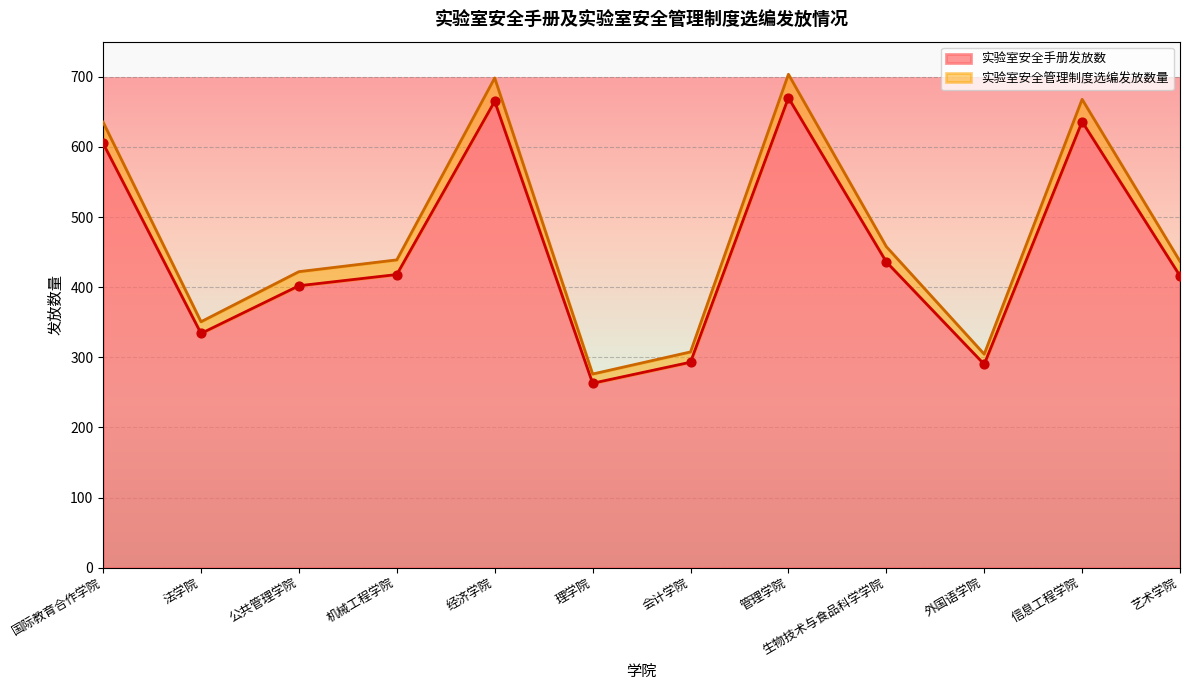

Which series contains the highest Y value?

实验室安全管理制度选编发放数量